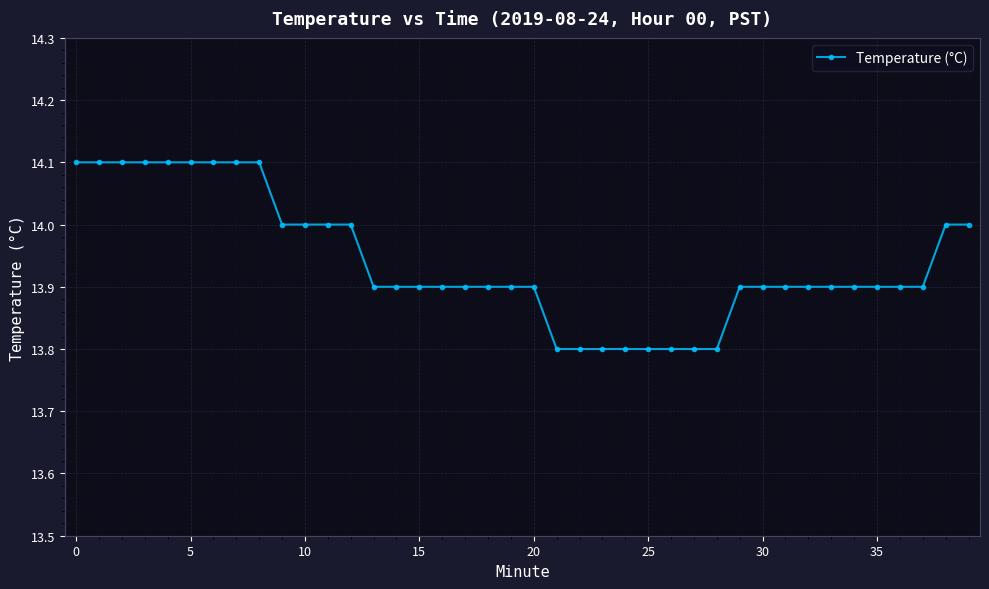

How many data points does each series have?

40